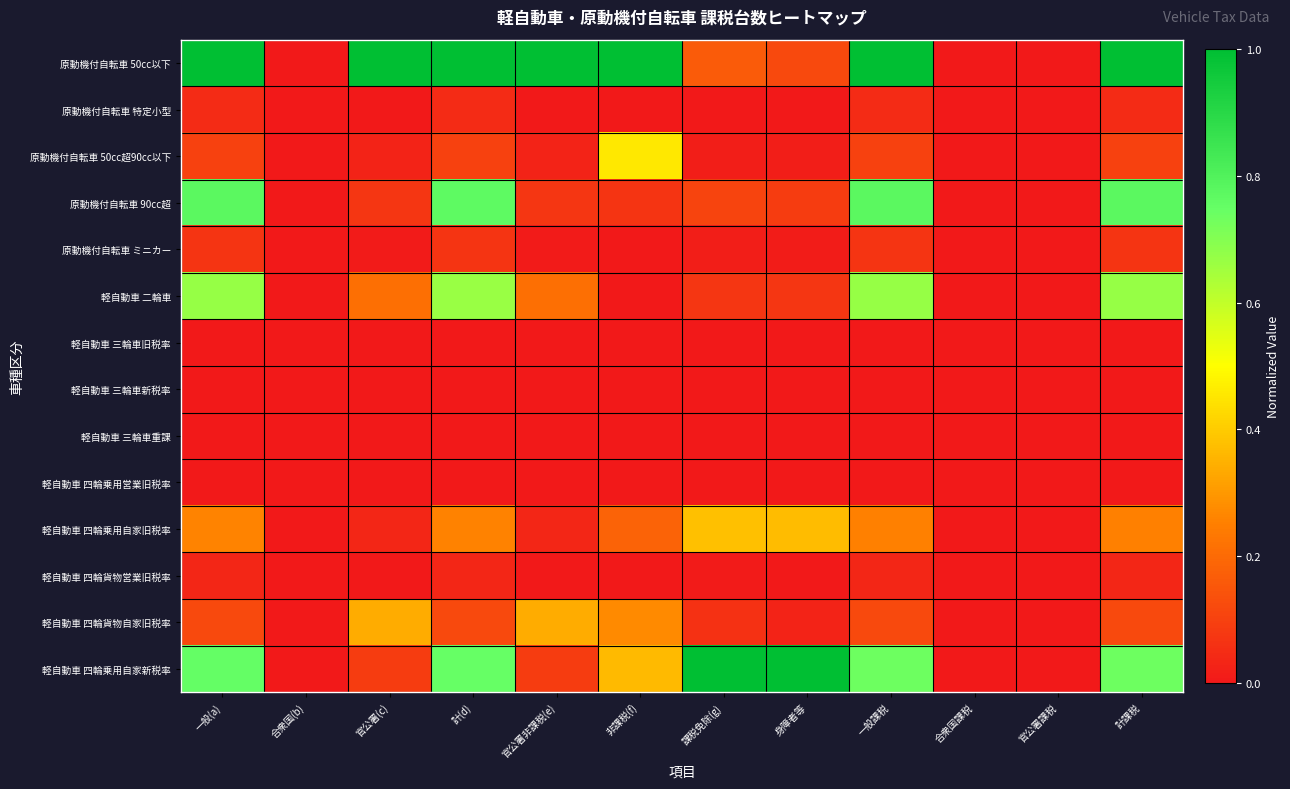

At which category does the chart reach its minimum across all series?

合衆国(b)